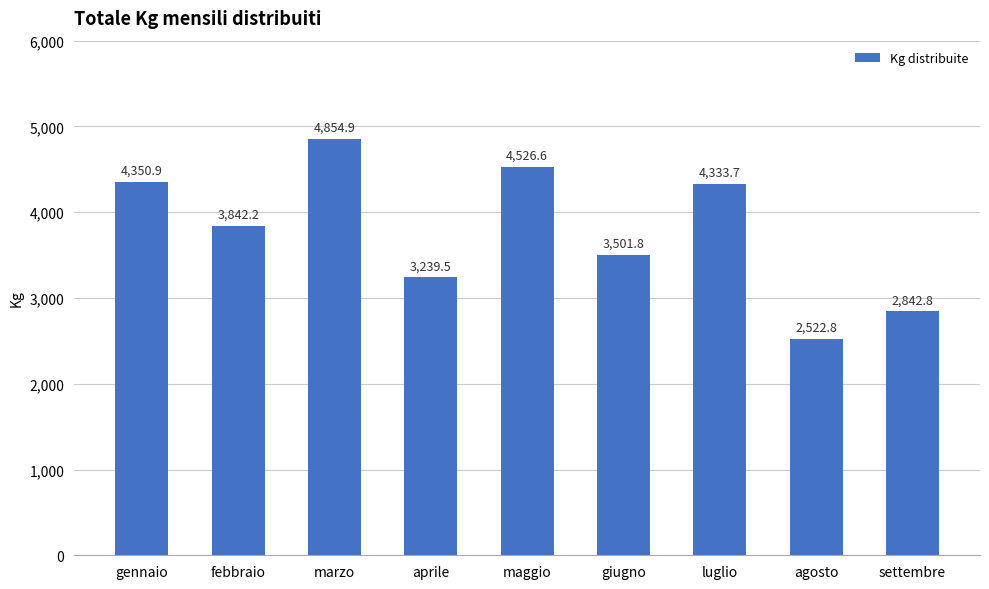

What is the change in value from maggio to luglio?

-192.8